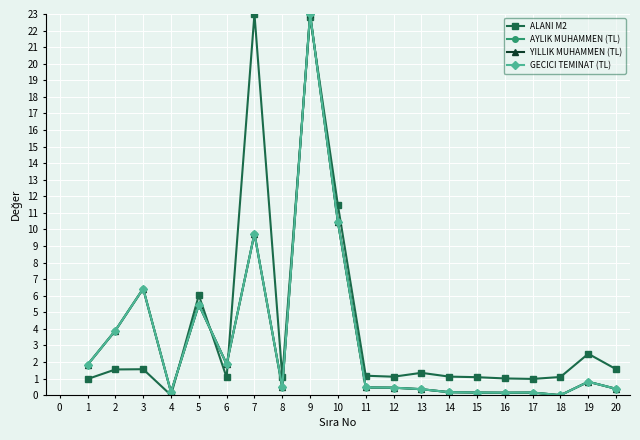

What is the sum of all YILLIK MUHAMMEN (TL) values?

66.5